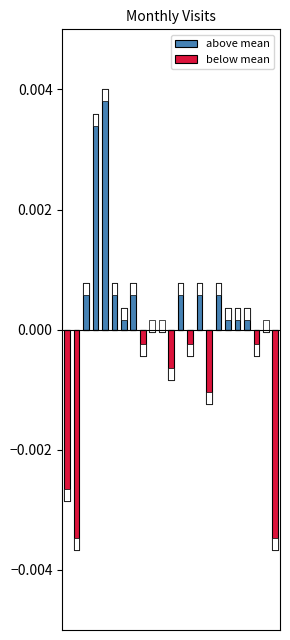

Is it true that below mean equals -0.0 at 18?

False